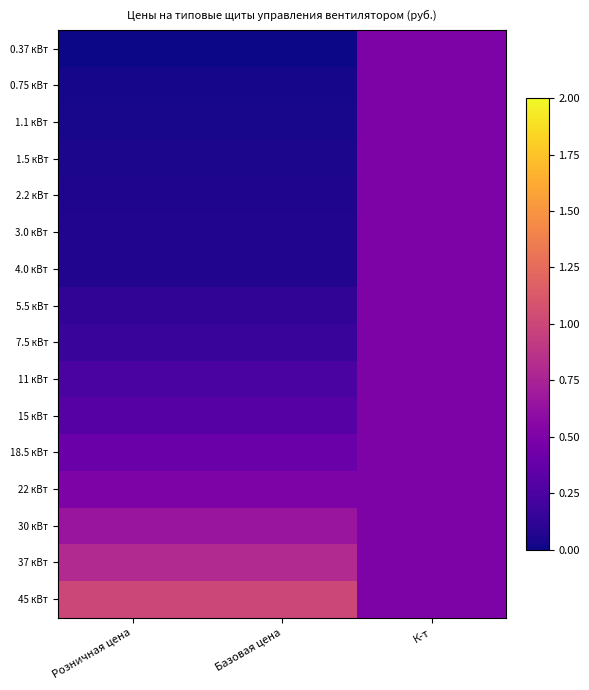

Rank the series at Розничная цена from highest to lowest value.

45 кВт, 37 кВт, 30 кВт, 22 кВт, 18.5 кВт, 15 кВт, 11 кВт, 7.5 кВт, 5.5 кВт, 4.0 кВт, 3.0 кВт, 2.2 кВт, 1.5 кВт, 1.1 кВт, 0.75 кВт, 0.37 кВт